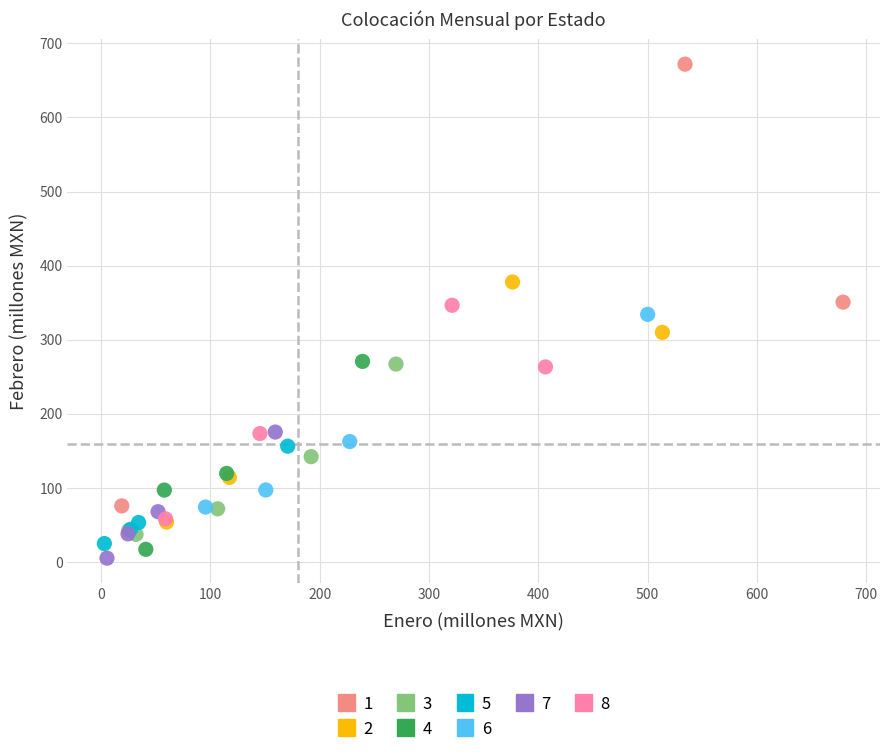

Which series has the widest spread of Y values?

1